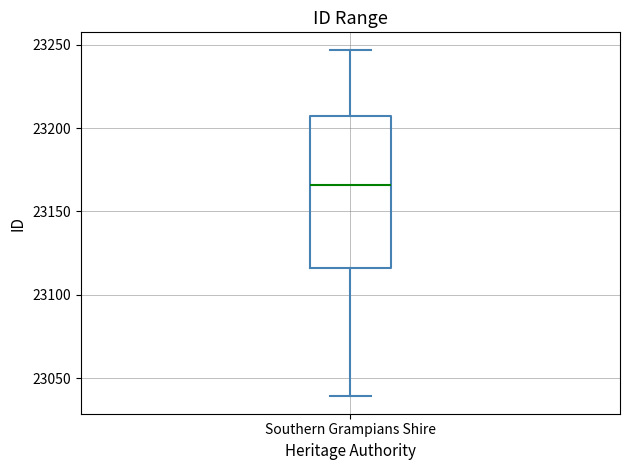

Read this box plot against the y-axis: the position of the median line, the range covered by the box, and the ends of both whiskers. The values are not printed on the chart, so give them approximately, as read against the axis.

median 23165, box 23115 to 23205, whiskers 23040 to 23245